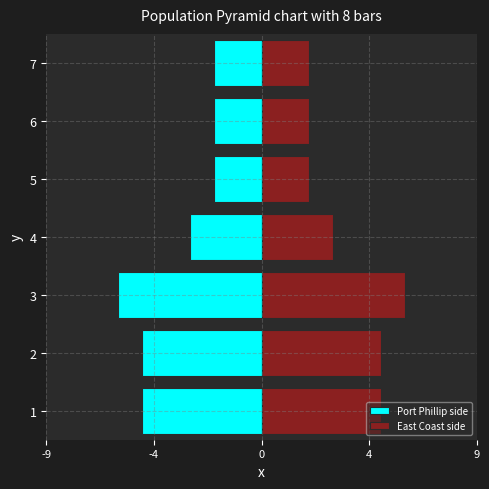

Which series has the widest spread of values?

Port Phillip side